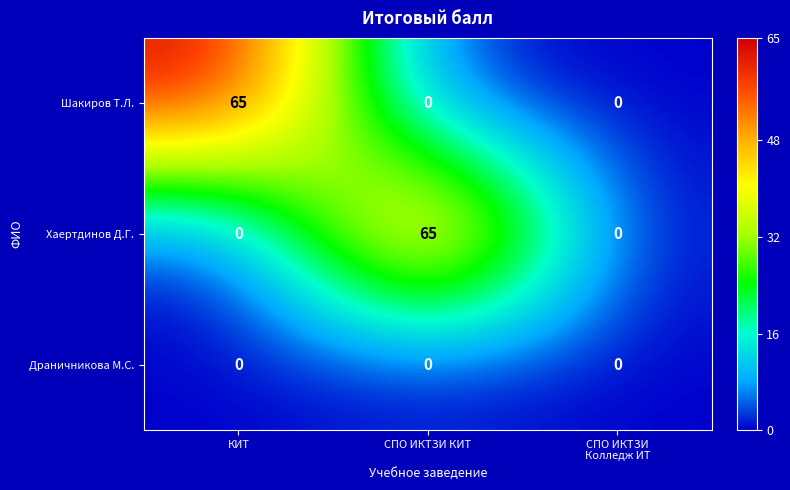

How many Хаертдинов Д.Г. values are between 0 and 65?

3